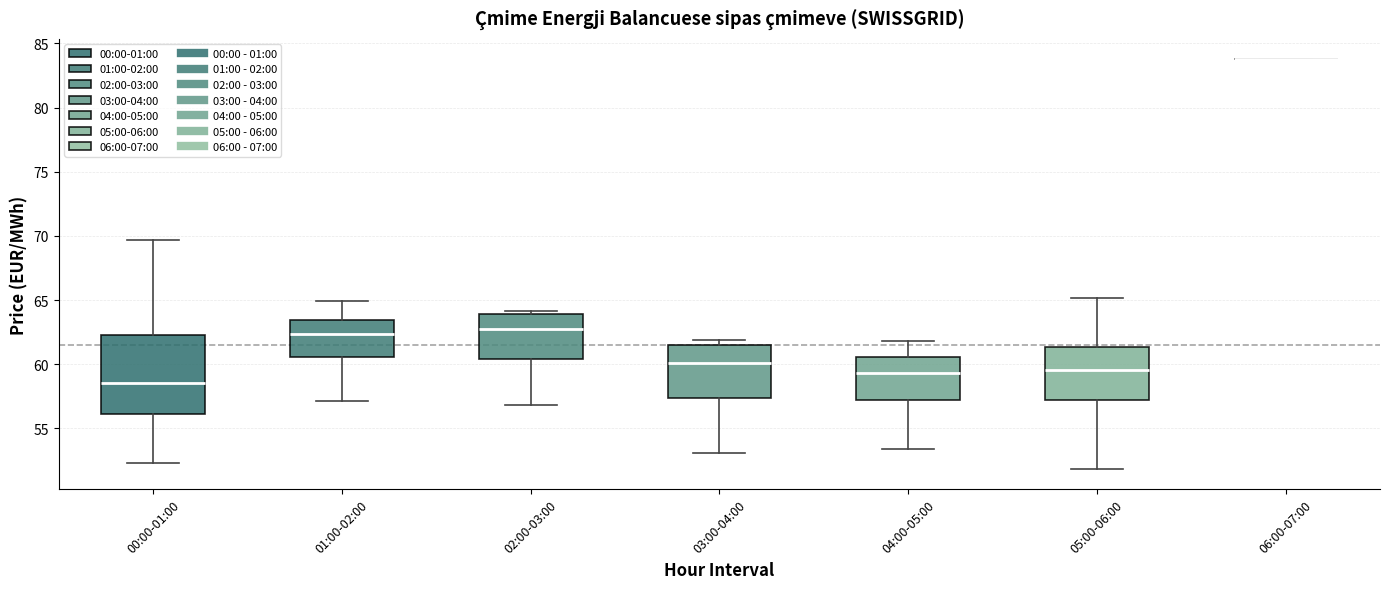

Comparing the boxes themselves (not the whiskers), which one is the tallest?

00:00-01:00